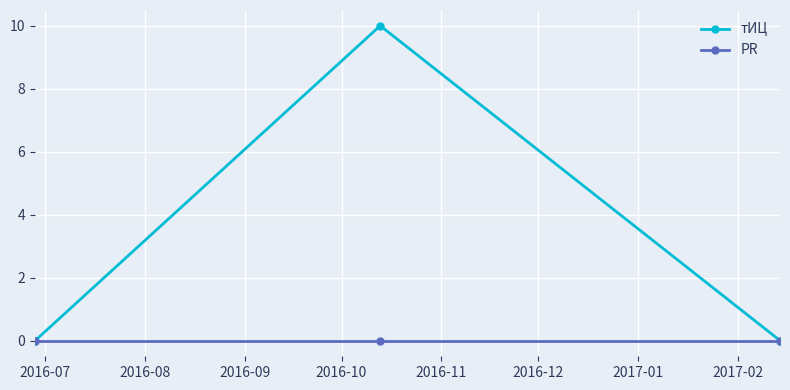

What are all the series names shown in the legend?

тИЦ, PR